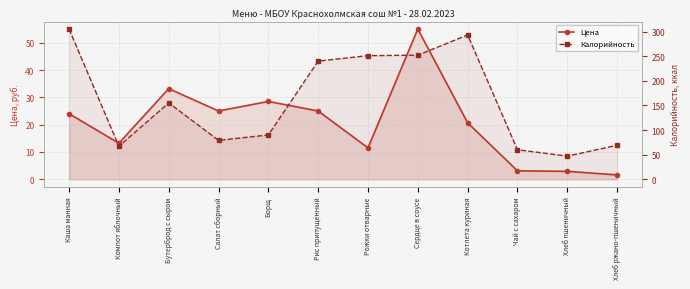

How many interior local peaks does the Калорийность series have?

2